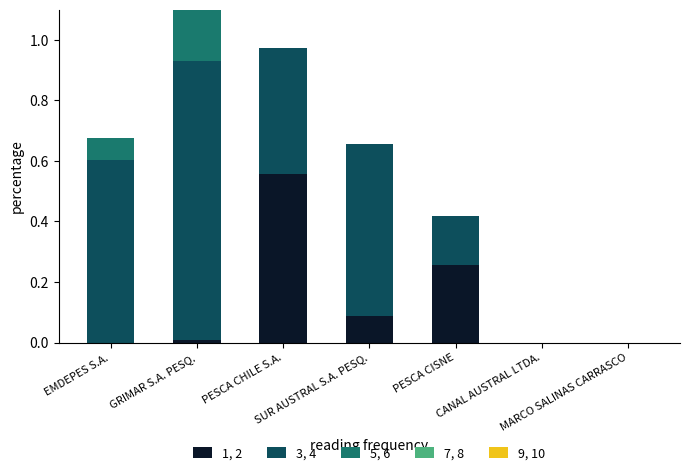

List the series in order of their peak value, lowest first.

7, 8, 9, 10, 5, 6, 1, 2, 3, 4